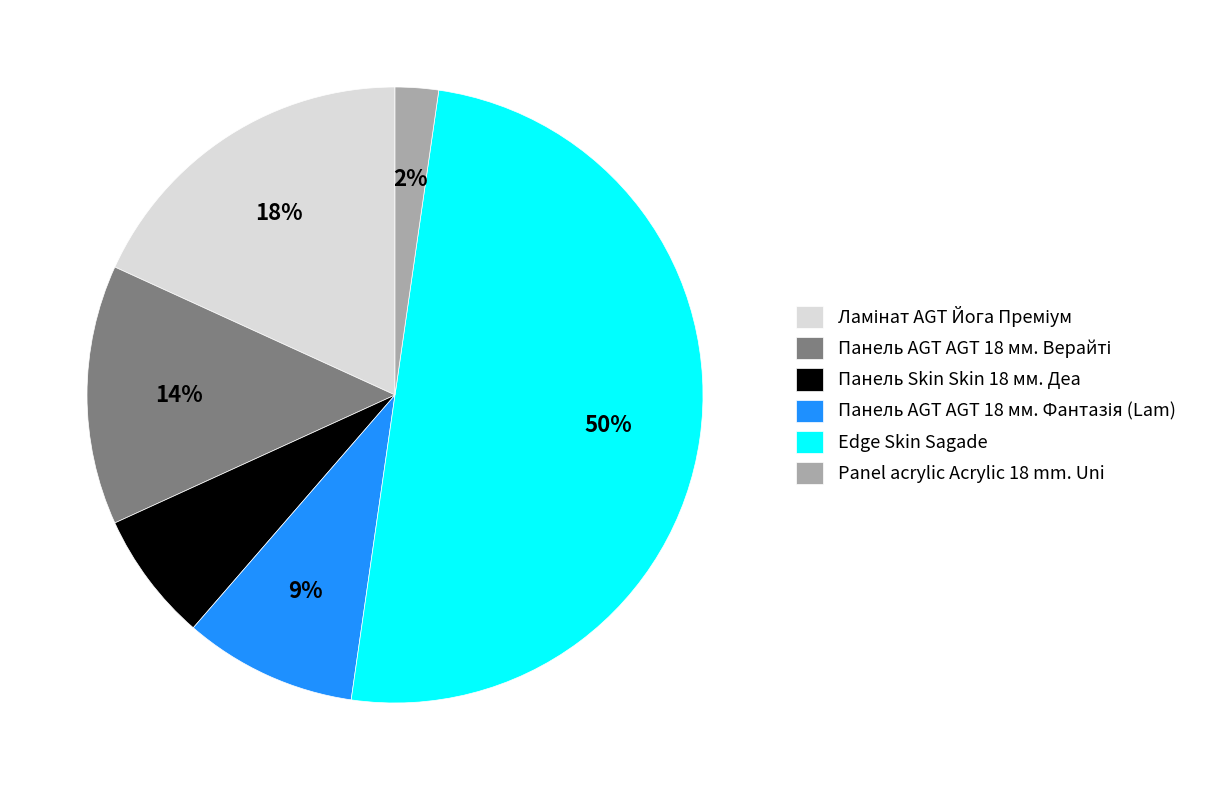

What percentage is the Панель Skin Skin 18 мм. Деа slice, to the nearest percent?

7%